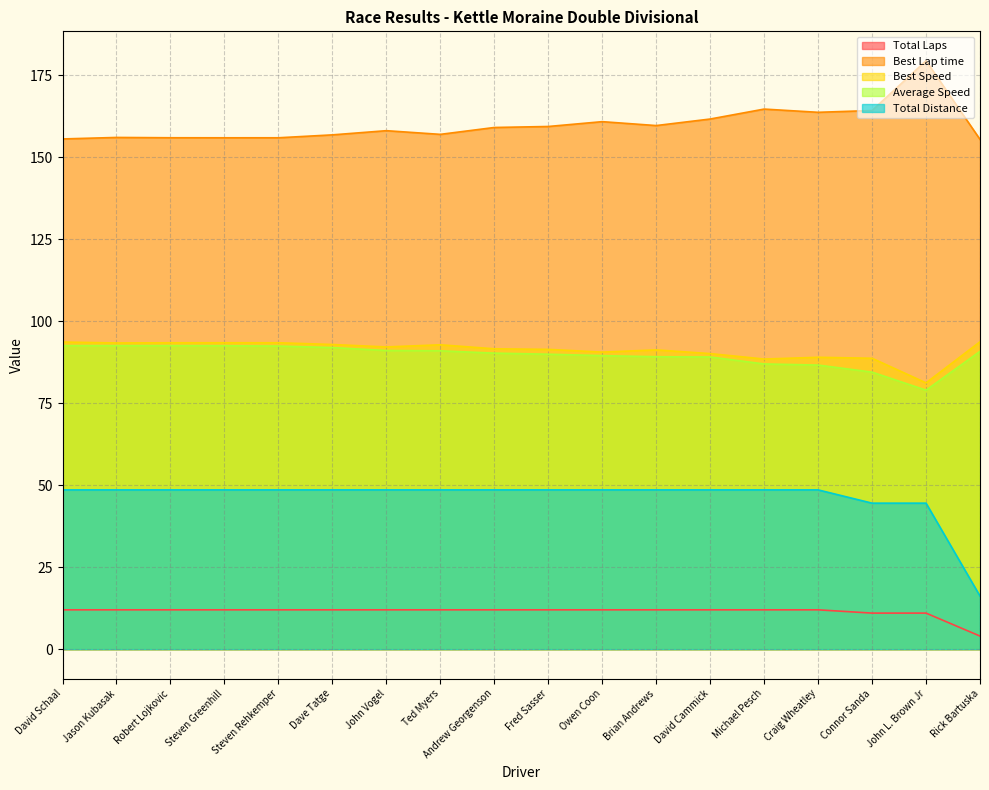

What is the smallest value displayed?

4.0